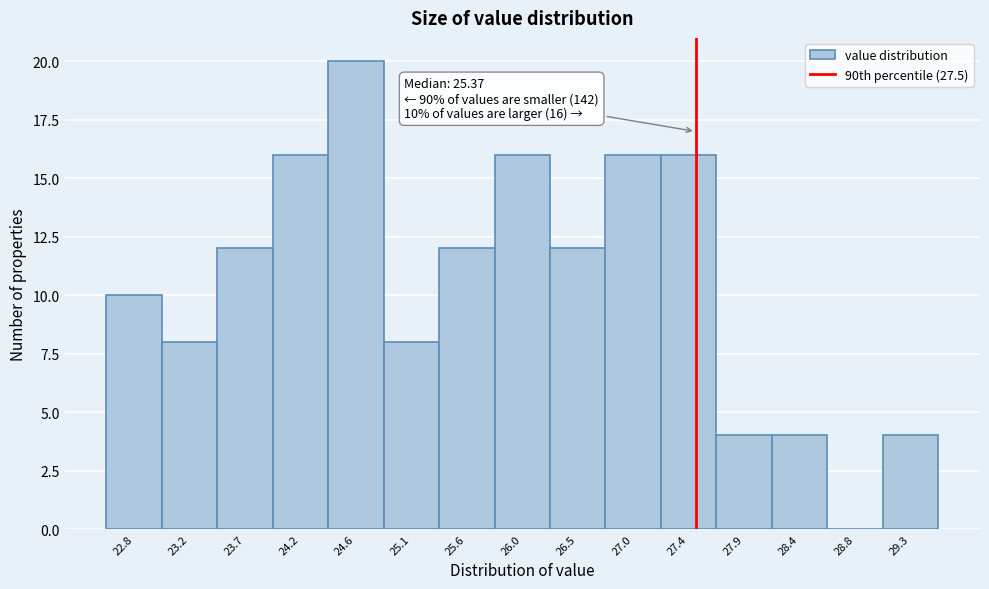

Over which range of the x-axis is the bar tallest?

24.40 to 24.85